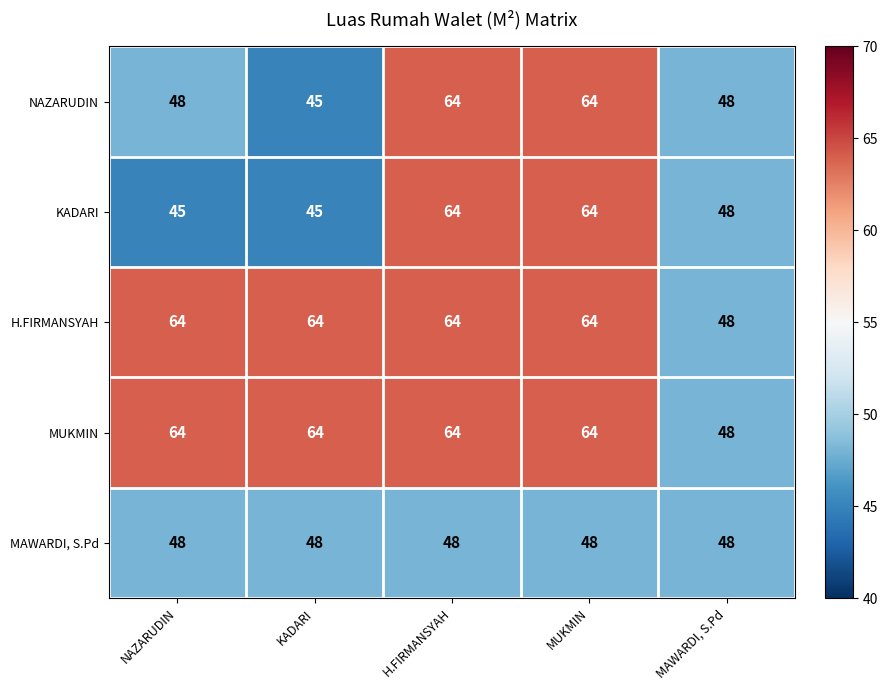

True or false: H.FIRMANSYAH has a value of 63 at MAWARDI, S.Pd.

False